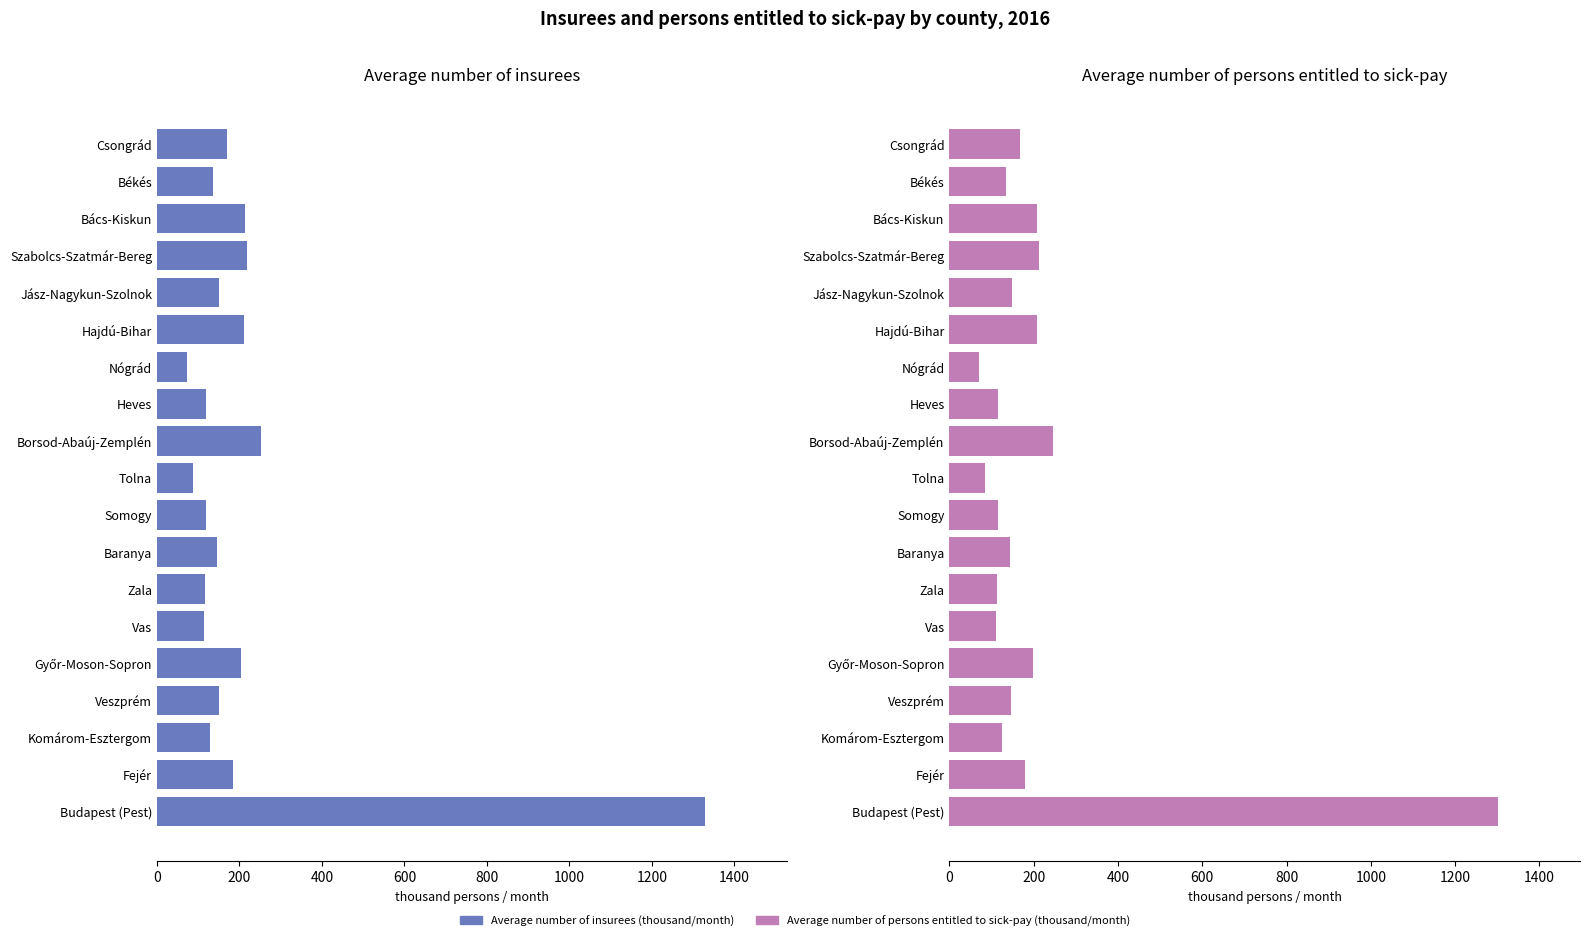

The Average number of persons entitled to sick-pay (thousand/month) series shows 63.6 at Fejér. True or false?

False